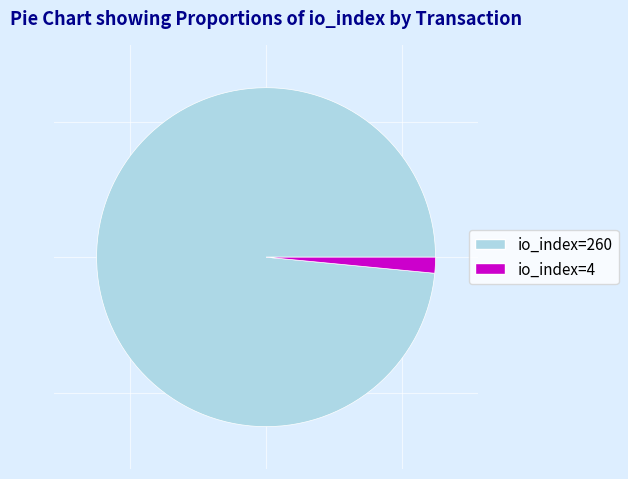

Rank the categories by value from lowest to highest.

io_index=4, io_index=260